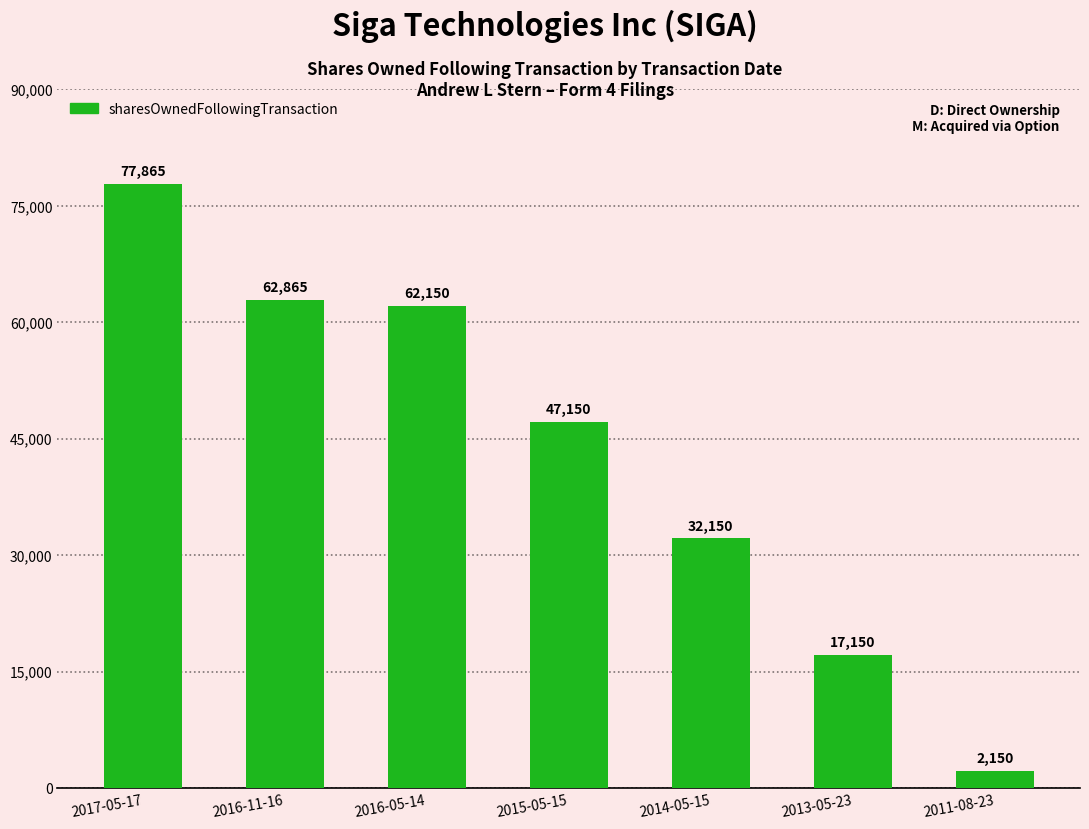

Rank the categories by value from highest to lowest.

2017-05-17, 2016-11-16, 2016-05-14, 2015-05-15, 2014-05-15, 2013-05-23, 2011-08-23